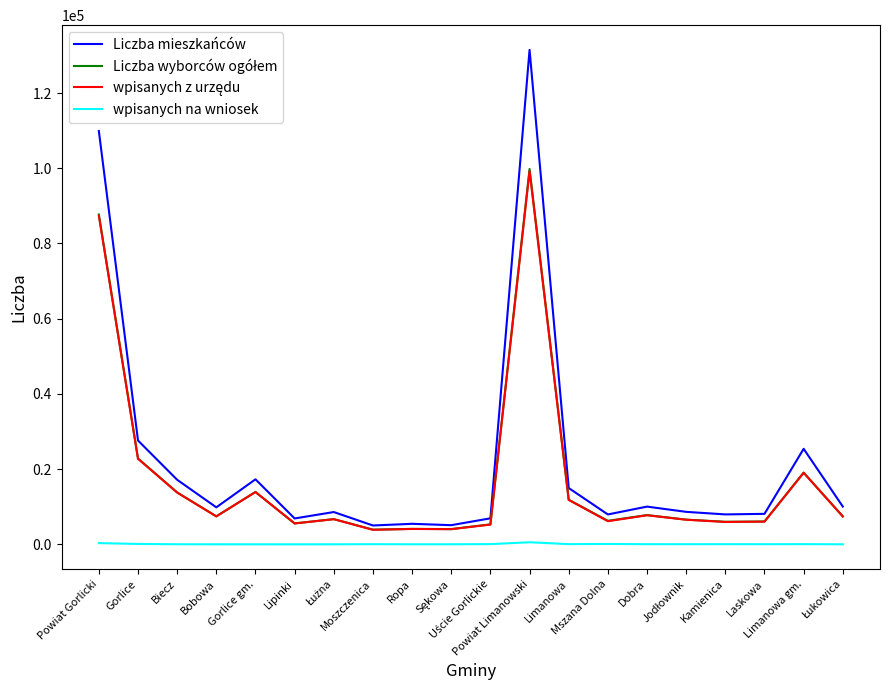

What is the minimum value for Liczba mieszkańców?

5018